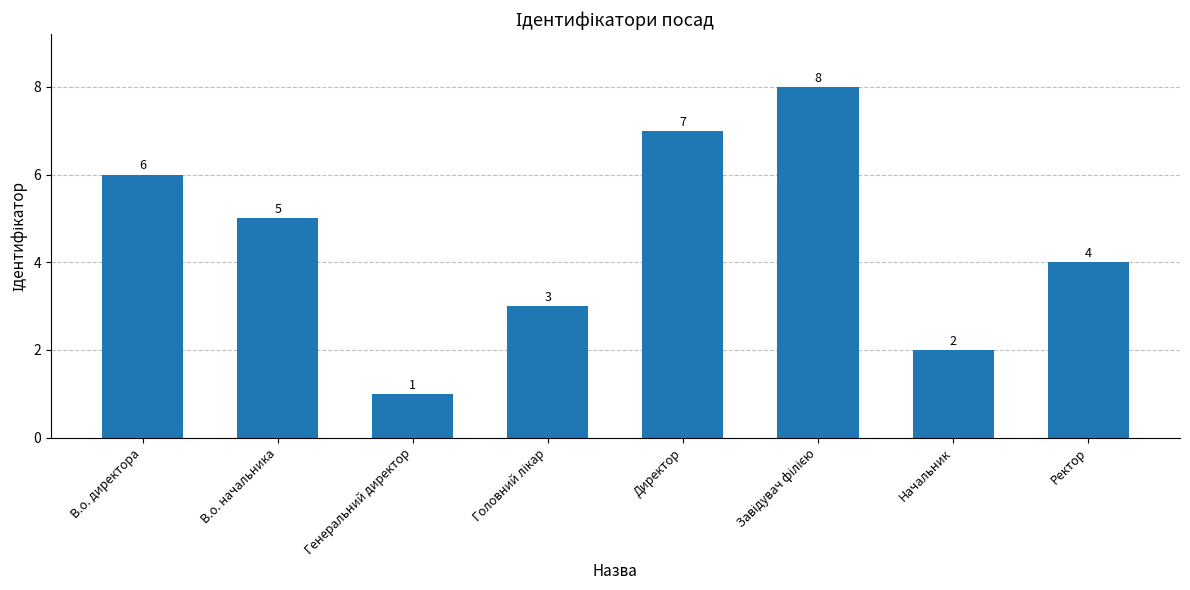

Reading left to right, list all the values displayed in this chart.

6	5	1	3	7	8	2	4